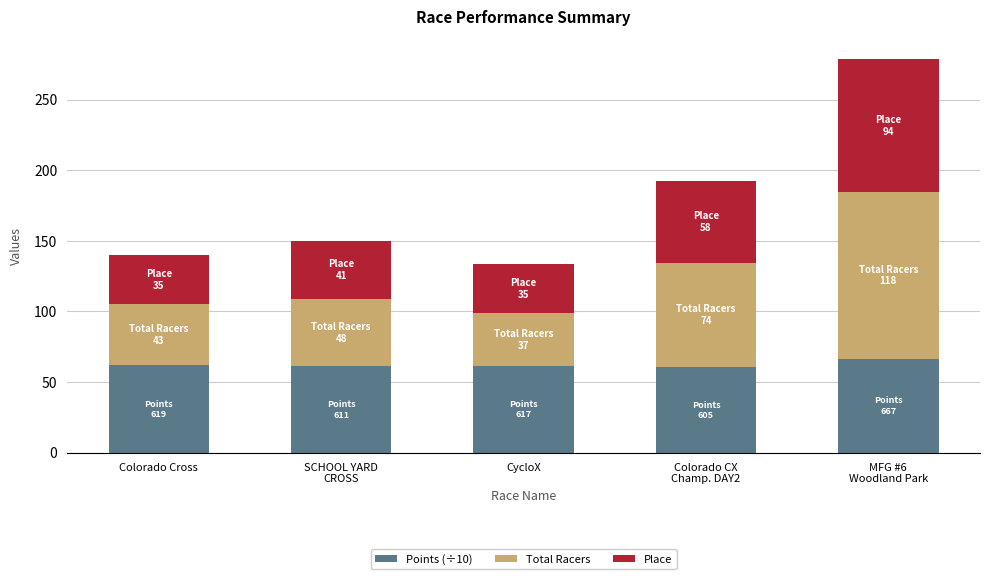

What is the average value of the Points (÷10) series?

62.4